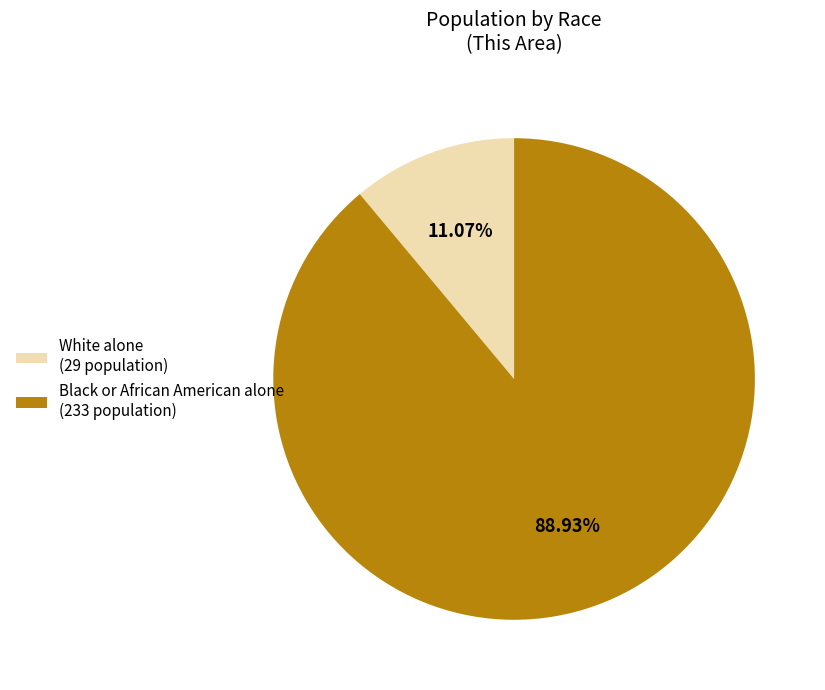

What is the ratio of the value at Black or African American alone (233 population) to the value at White alone (29 population)?

8.0